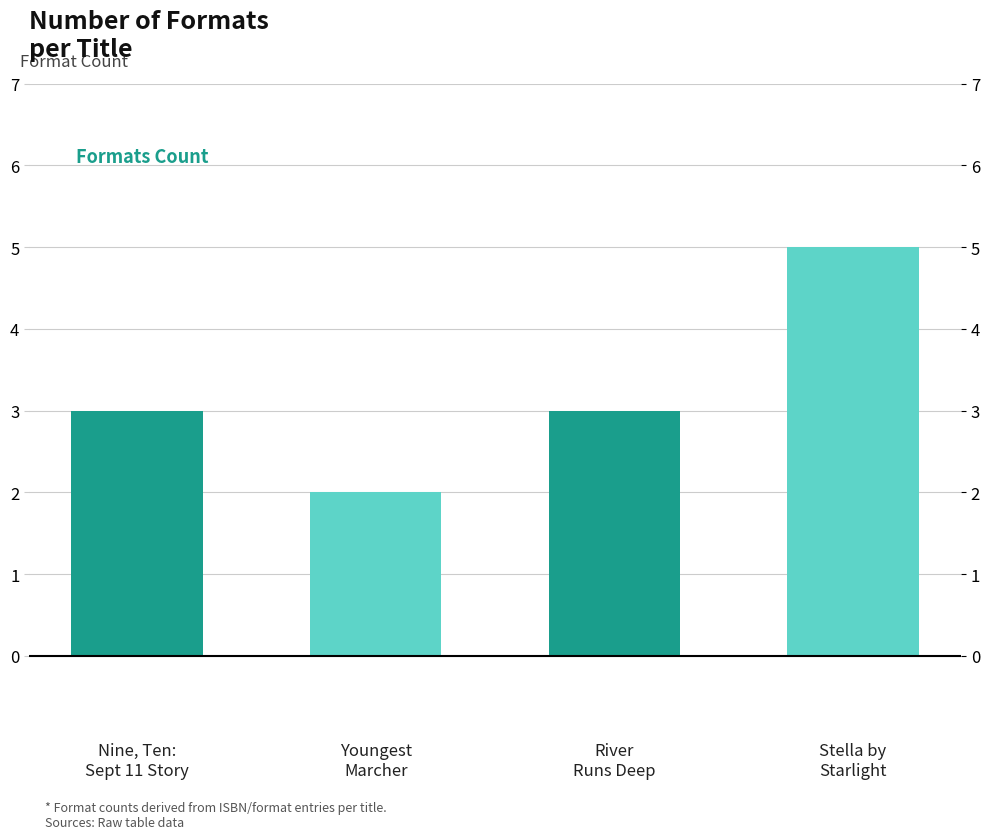

What is the difference between the values at River
Runs Deep and Youngest
Marcher?

1